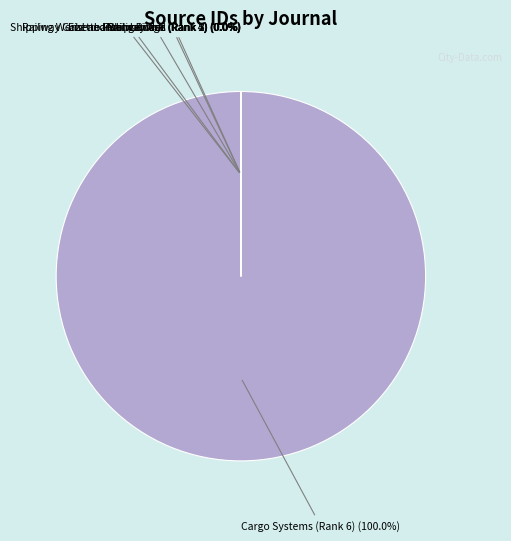

Does Cargo Systems (Rank 6) account for over 50% of the chart?

Yes